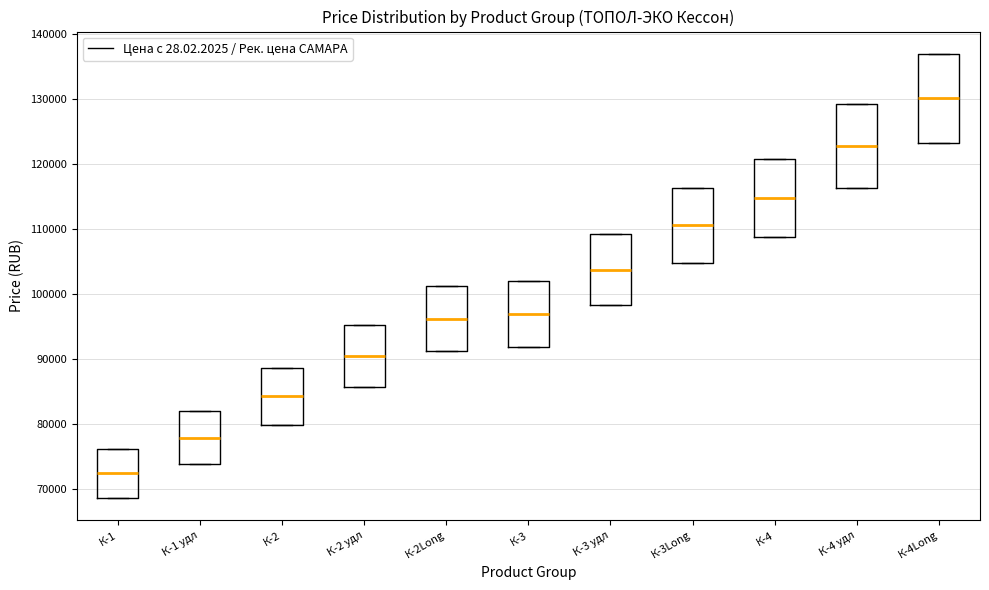

Reading left to right, transcribe this box plot: for each box, give where its median line is, the range the box spans, and where its two whiskers end, as read against the y-axis. The values are not printed on the chart, so give them approximately, as read against the axis.

К-1: median 72000, box 69000 to 76000, whiskers 69000 to 76000
К-1 удл: median 78000, box 74000 to 82000, whiskers 74000 to 82000
К-2: median 84000, box 80000 to 89000, whiskers 80000 to 89000
К-2 удл: median 91000, box 86000 to 95000, whiskers 86000 to 95000
К-2Long: median 96000, box 91000 to 101000, whiskers 91000 to 101000
К-3: median 97000, box 92000 to 102000, whiskers 92000 to 102000
К-3 удл: median 104000, box 98000 to 109000, whiskers 98000 to 109000
К-3Long: median 111000, box 105000 to 116000, whiskers 105000 to 116000
К-4: median 115000, box 109000 to 121000, whiskers 109000 to 121000
К-4 удл: median 123000, box 116000 to 129000, whiskers 116000 to 129000
К-4Long: median 130000, box 123000 to 137000, whiskers 123000 to 137000